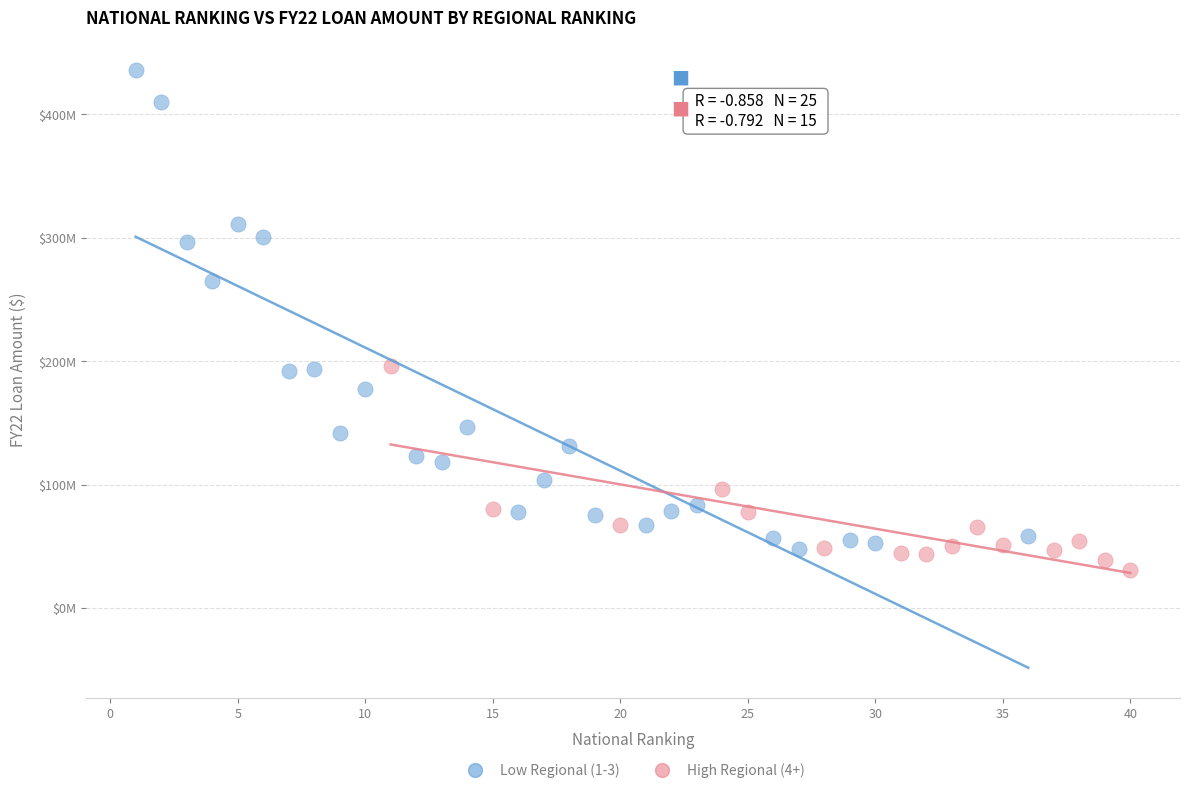

What are all the series names shown in the legend?

Low Regional (1-3), High Regional (4+)